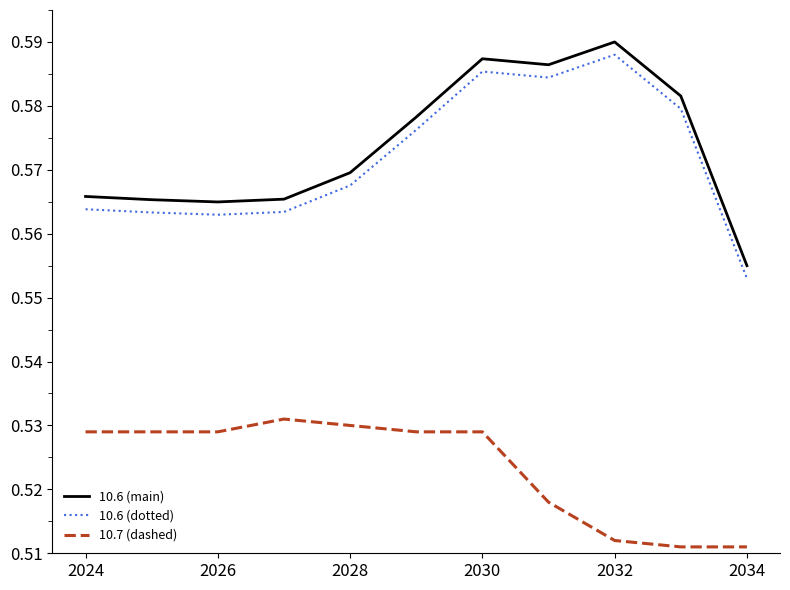

True or false: 10.6 (dotted) and 10.7 (dashed) intersect in this chart.

False